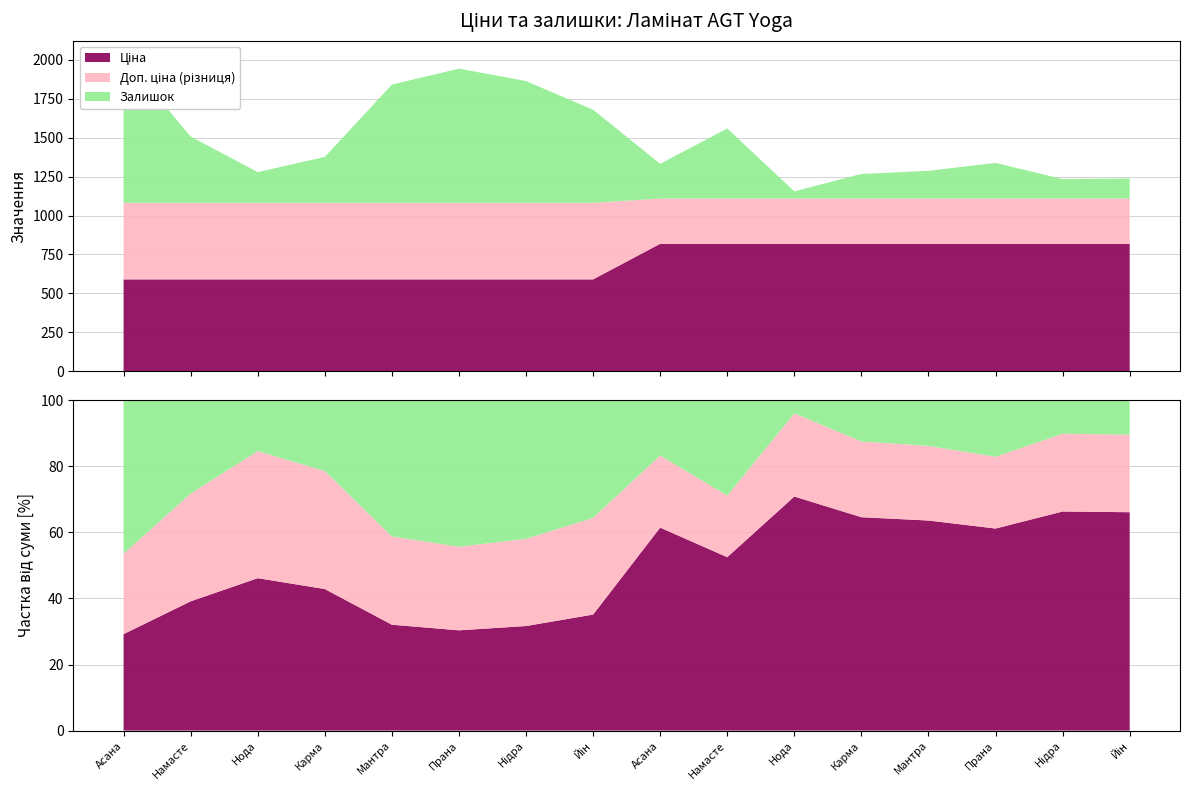

Reading left to right, extract all data points from this chart.

Ціна: Ламінат AGT Yoga PRK923 - Асана=589.9	Ламінат AGT Yoga PRK924 - Намасте=589.9	Ламінат AGT Yoga PRK925 - Нода=589.9	Ламінат AGT Yoga PRK926 - Карма=589.9	Ламінат AGT Yoga PRK927 - Мантра=589.9	Ламінат AGT Yoga PRK928 - Прана=589.9	Ламінат AGT Yoga PRK929 - Нідра=589.9	Ламінат AGT Yoga PRK930 - Йін=589.9	Ламінат AGT Yoga Premium PRK923 - Асана=818.5	Ламінат AGT Yoga Premium PRK924 - Намасте=818.5	Ламінат AGT Yoga Premium PRK925 - Нода=818.5	Ламінат AGT Yoga Premium PRK926 - Карма=818.5	Ламінат AGT Yoga Premium PRK927 - Мантра=818.5	Ламінат AGT Yoga Premium PRK928 - Прана=818.5	Ламінат AGT Yoga Premium PRK929 - Нідра=818.5	Ламінат AGT Yoga Premium PRK930 - Йін=818.5
Доп. ціна: Ламінат AGT Yoga PRK923 - Асана=1081.7	Ламінат AGT Yoga PRK924 - Намасте=1081.7	Ламінат AGT Yoga PRK925 - Нода=1081.7	Ламінат AGT Yoga PRK926 - Карма=1081.7	Ламінат AGT Yoga PRK927 - Мантра=1081.7	Ламінат AGT Yoga PRK928 - Прана=1081.7	Ламінат AGT Yoga PRK929 - Нідра=1081.7	Ламінат AGT Yoga PRK930 - Йін=1081.7	Ламінат AGT Yoga Premium PRK923 - Асана=1109.2	Ламінат AGT Yoga Premium PRK924 - Намасте=1109.2	Ламінат AGT Yoga Premium PRK925 - Нода=1109.2	Ламінат AGT Yoga Premium PRK926 - Карма=1109.2	Ламінат AGT Yoga Premium PRK927 - Мантра=1109.2	Ламінат AGT Yoga Premium PRK928 - Прана=1109.2	Ламінат AGT Yoga Premium PRK929 - Нідра=1109.2	Ламінат AGT Yoga Premium PRK930 - Йін=1109.2
Залишок: Ламінат AGT Yoga PRK923 - Асана=939.0	Ламінат AGT Yoga PRK924 - Намасте=426.0	Ламінат AGT Yoga PRK925 - Нода=197.0	Ламінат AGT Yoga PRK926 - Карма=295.0	Ламінат AGT Yoga PRK927 - Мантра=759.0	Ламінат AGT Yoga PRK928 - Прана=862.0	Ламінат AGT Yoga PRK929 - Нідра=782.0	Ламінат AGT Yoga PRK930 - Йін=598.0	Ламінат AGT Yoga Premium PRK923 - Асана=223.0	Ламінат AGT Yoga Premium PRK924 - Намасте=450.0	Ламінат AGT Yoga Premium PRK925 - Нода=46.0	Ламінат AGT Yoga Premium PRK926 - Карма=158.0	Ламінат AGT Yoga Premium PRK927 - Мантра=178.0	Ламінат AGT Yoga Premium PRK928 - Прана=229.0	Ламінат AGT Yoga Premium PRK929 - Нідра=125.0	Ламінат AGT Yoga Premium PRK930 - Йін=129.0